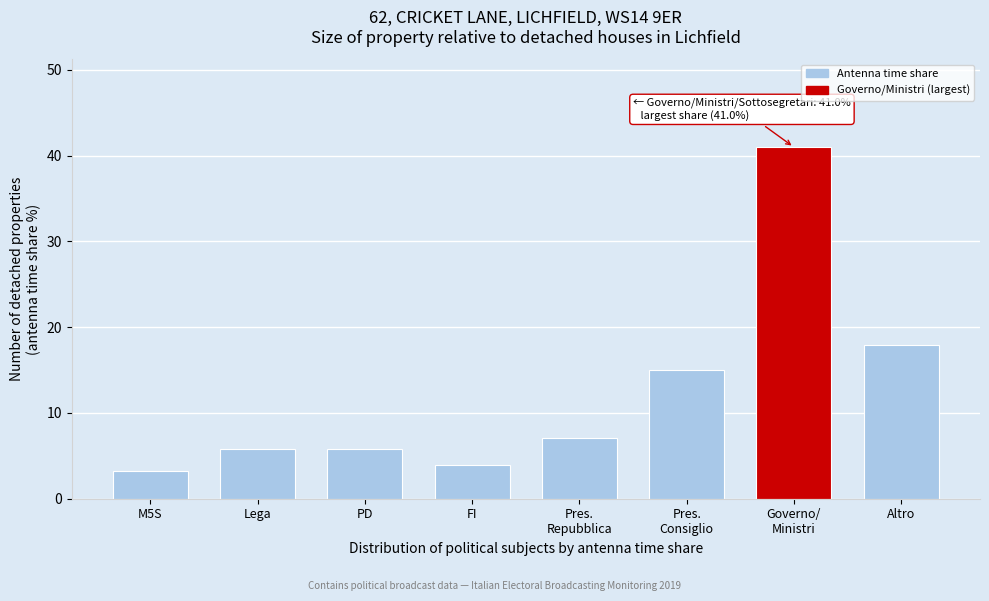

Reading left to right, extract all data points from this chart.

3.3	5.8	5.8	4.0	7.1	15.1	41.0	18.0